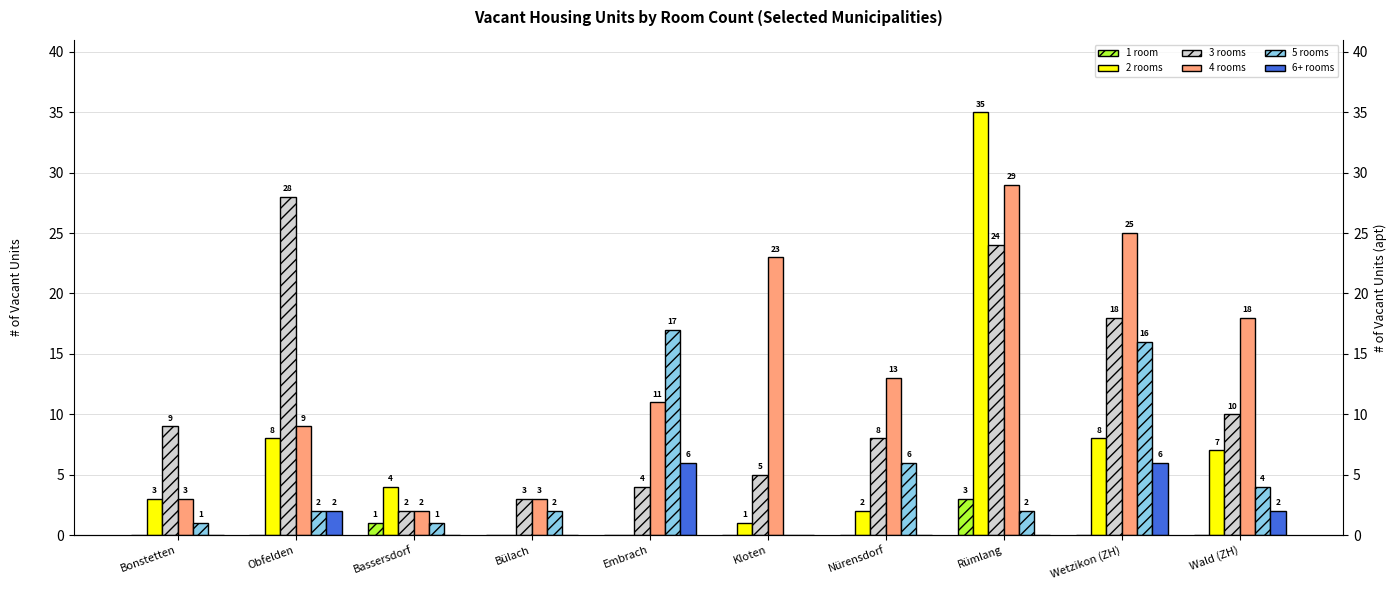

Reading left to right, what are all the values shown in this chart?

1 room: Bonstetten=0	Obfelden=0	Bassersdorf=1	Bülach=0	Embrach=0	Kloten=0	Nürensdorf=0	Rümlang=3	Wetzikon (ZH)=0	Wald (ZH)=0
2 rooms: Bonstetten=3	Obfelden=8	Bassersdorf=4	Bülach=0	Embrach=0	Kloten=1	Nürensdorf=2	Rümlang=35	Wetzikon (ZH)=8	Wald (ZH)=7
3 rooms: Bonstetten=9	Obfelden=28	Bassersdorf=2	Bülach=3	Embrach=4	Kloten=5	Nürensdorf=8	Rümlang=24	Wetzikon (ZH)=18	Wald (ZH)=10
4 rooms: Bonstetten=3	Obfelden=9	Bassersdorf=2	Bülach=3	Embrach=11	Kloten=23	Nürensdorf=13	Rümlang=29	Wetzikon (ZH)=25	Wald (ZH)=18
5 rooms: Bonstetten=1	Obfelden=2	Bassersdorf=1	Bülach=2	Embrach=17	Kloten=0	Nürensdorf=6	Rümlang=2	Wetzikon (ZH)=16	Wald (ZH)=4
6+ rooms: Bonstetten=0	Obfelden=2	Bassersdorf=0	Bülach=0	Embrach=6	Kloten=0	Nürensdorf=0	Rümlang=0	Wetzikon (ZH)=6	Wald (ZH)=2